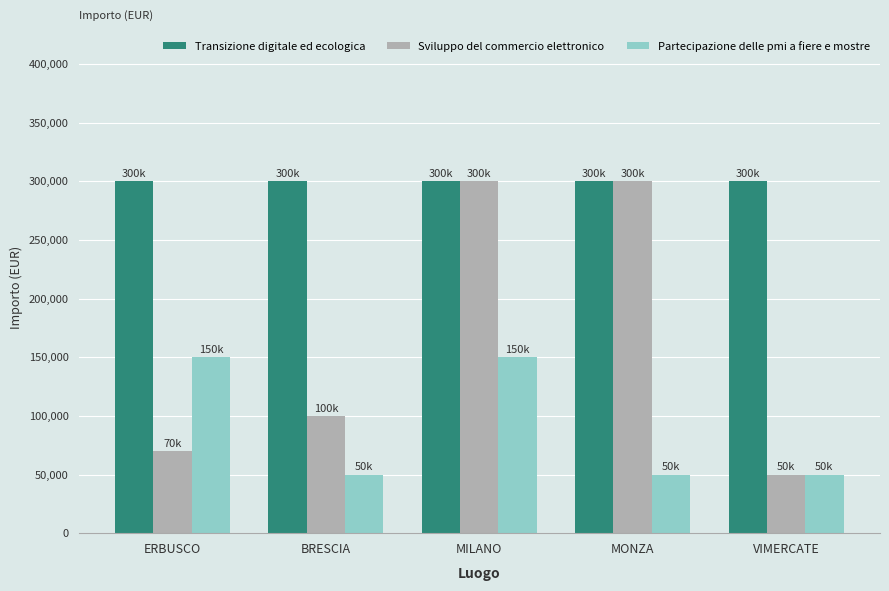

What is the sum of the Partecipazione delle pmi a fiere e mostre values at BRESCIA and MILANO?

200000